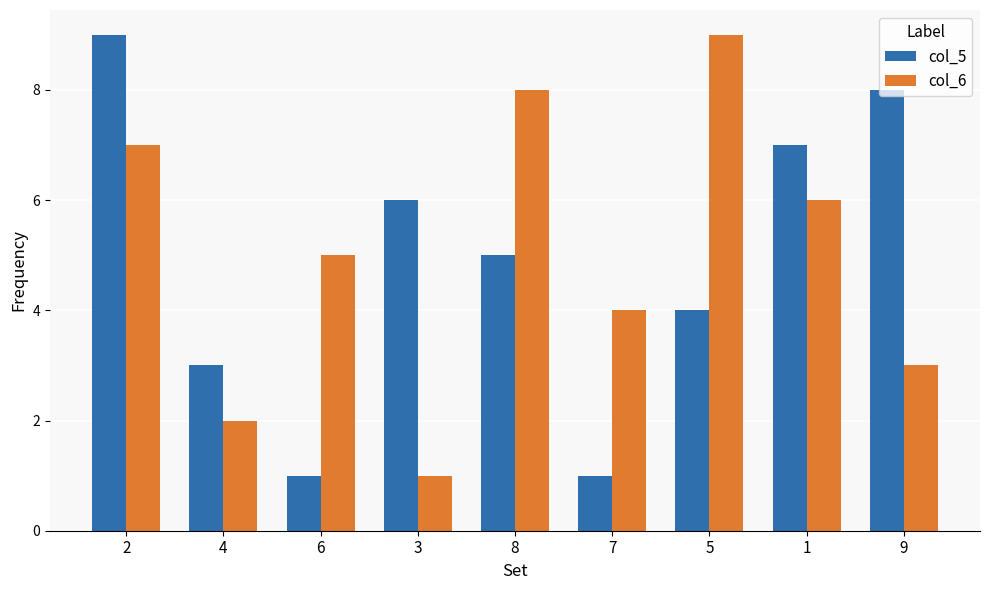

Rank the series by their average value, from lowest to highest.

col_5, col_6